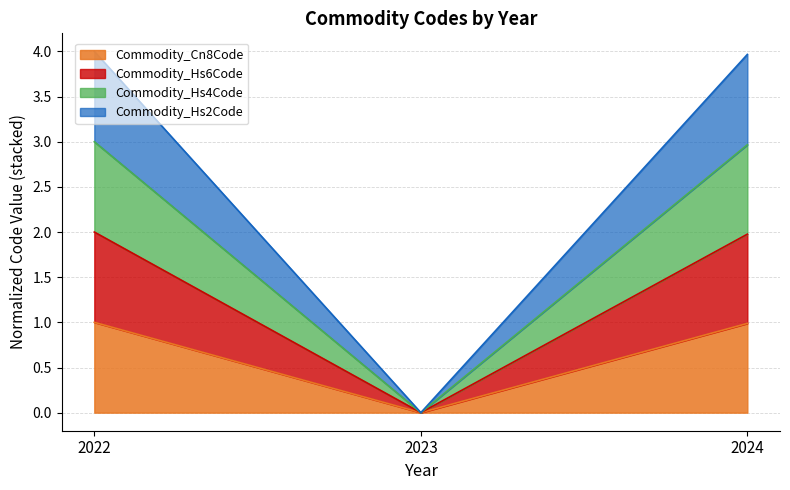

How many values in Commodity_Cn8Code are above zero?

2